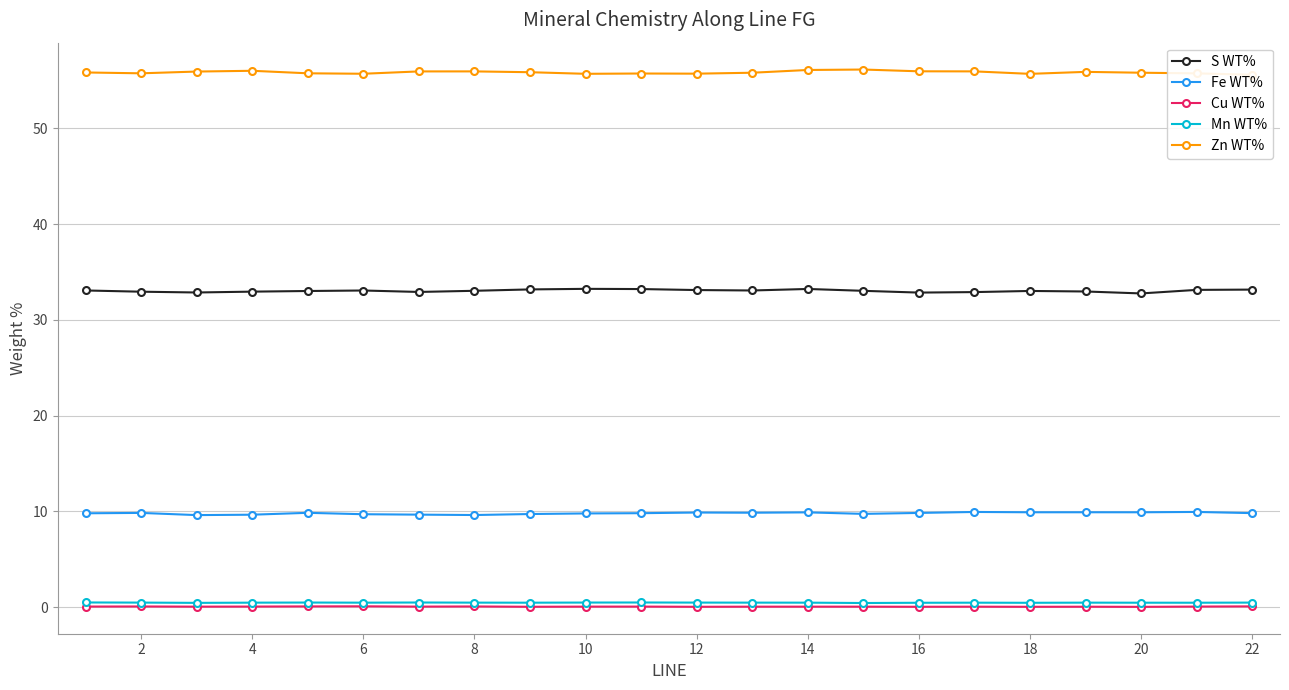

Is this an area chart (filled region under the line)?

No